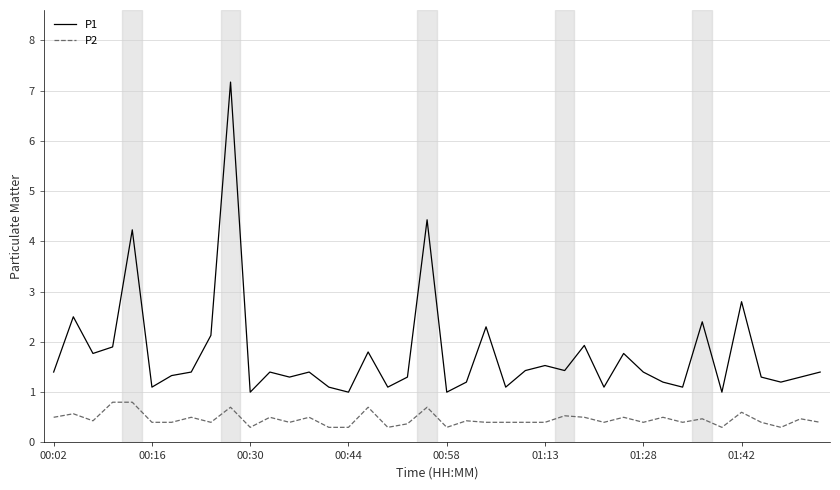

What is the difference between the maximum and minimum values in the P2 series?

0.5